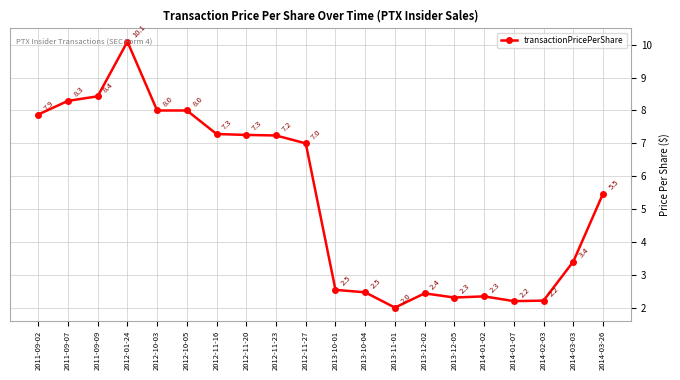

What is the value of the 19th point from the left?

3.4